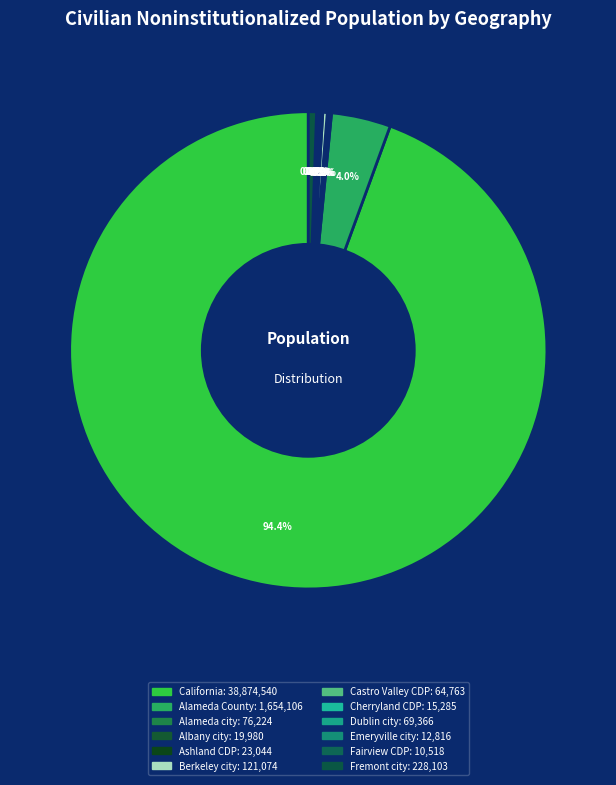

What is the change in value from California to Alameda city?

-38798316